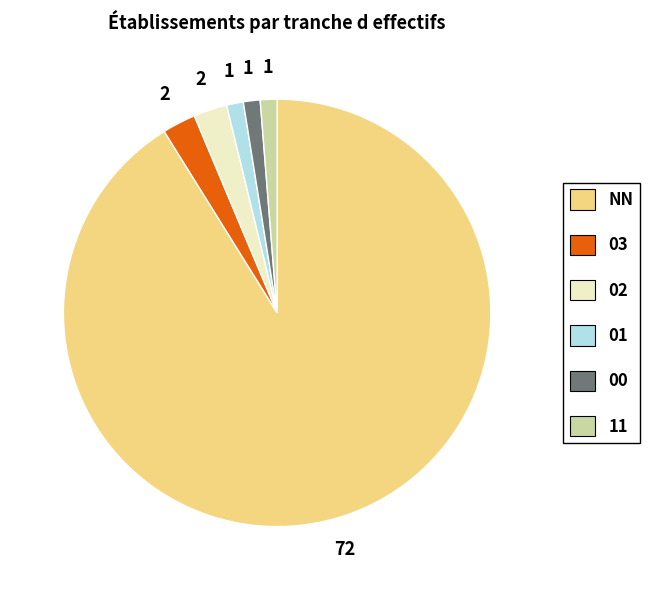

Which slice is the largest?

NN